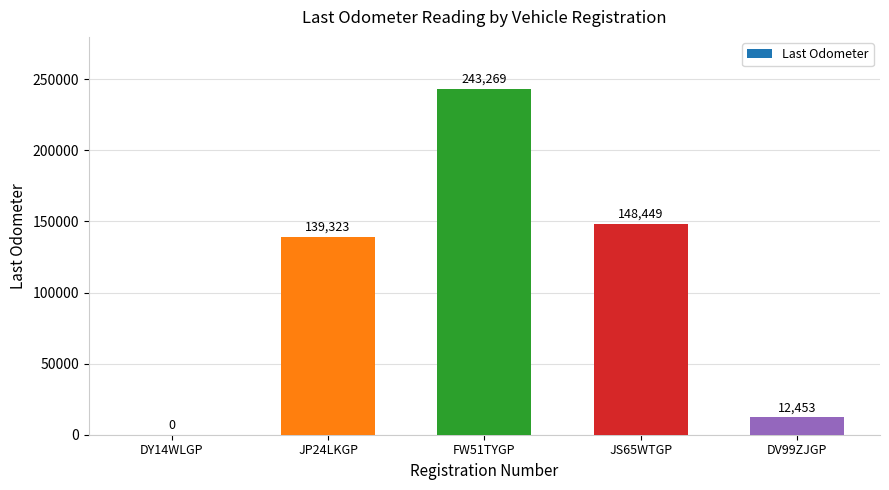

What is the maximum value shown in the chart?

243269